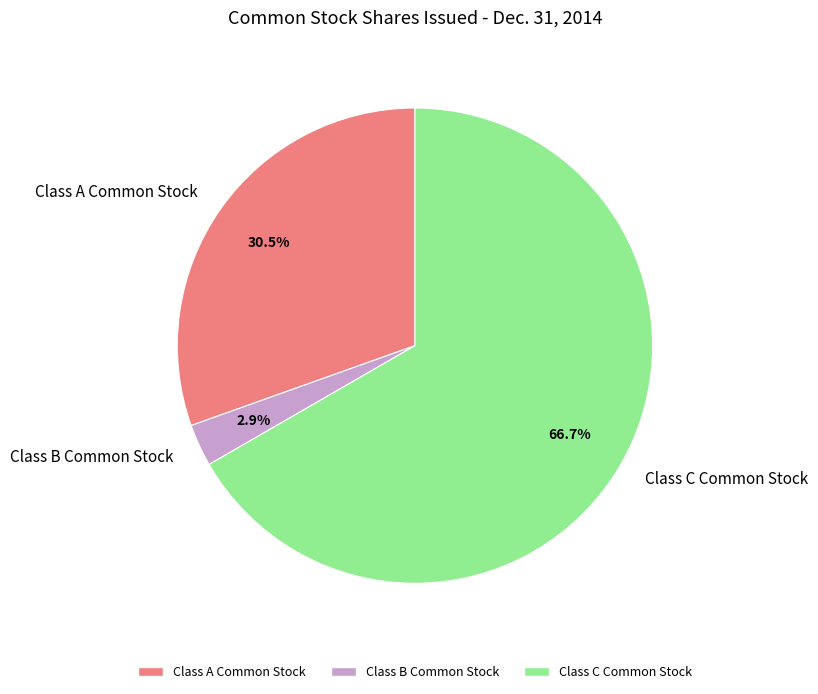

Count the number of slices in the pie.

3